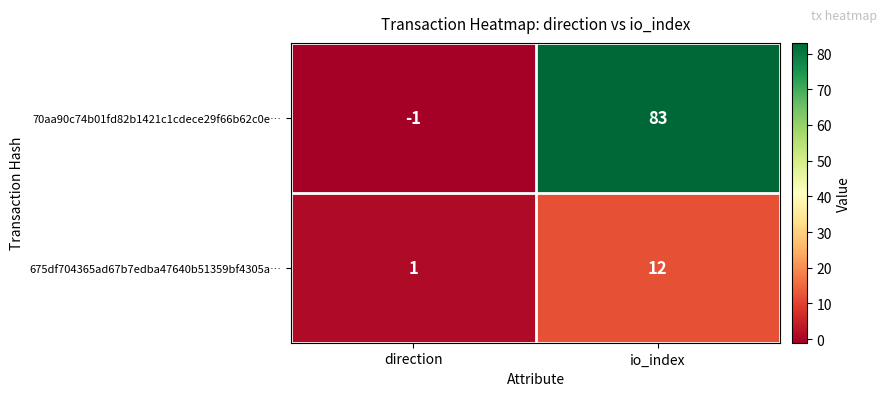

The 70aa90c74b01fd82b1421c1cdece29f66b62c0e… series shows -1 at direction. True or false?

True